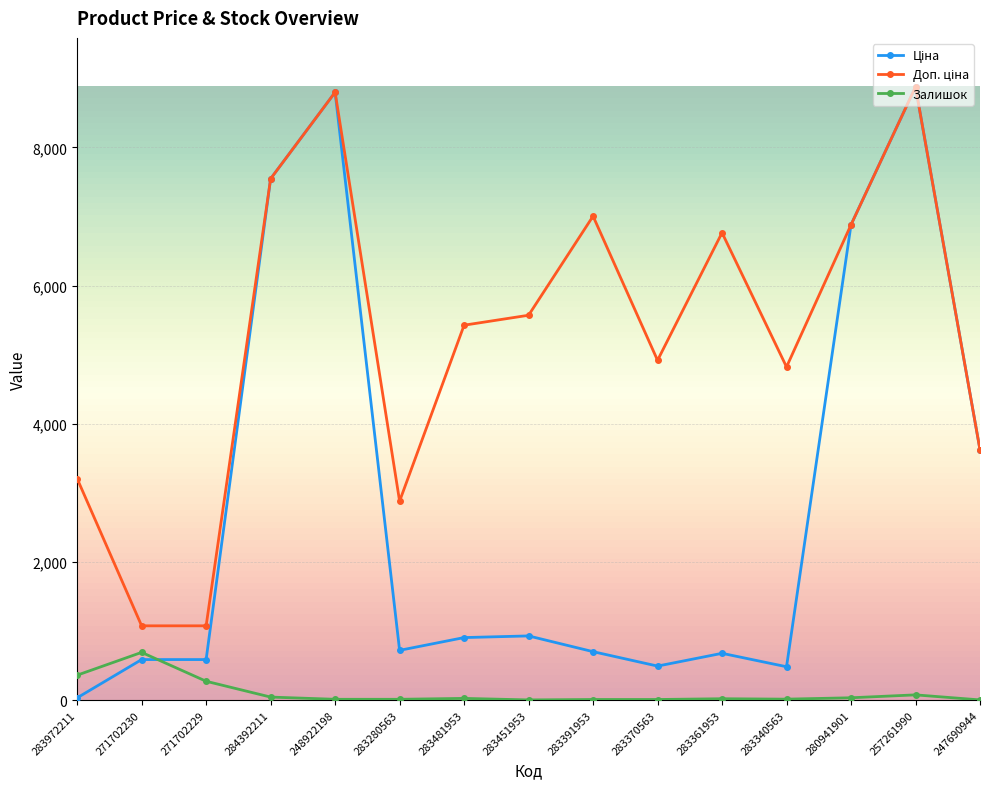

How many distinct data groups are displayed?

3